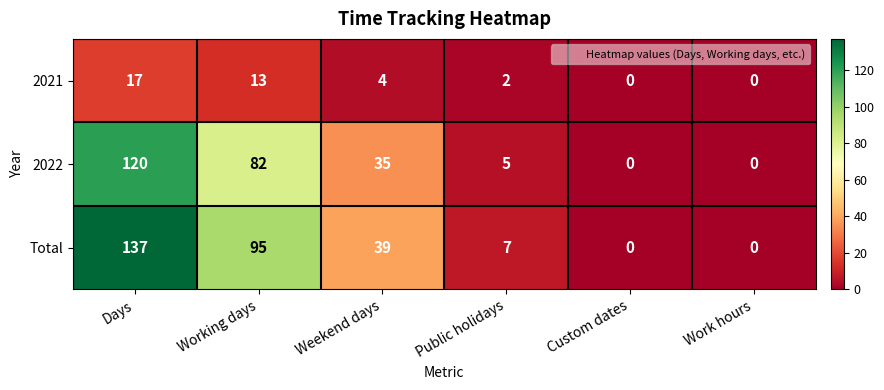

The value of 2021 at Work hours is 0. True or false?

True